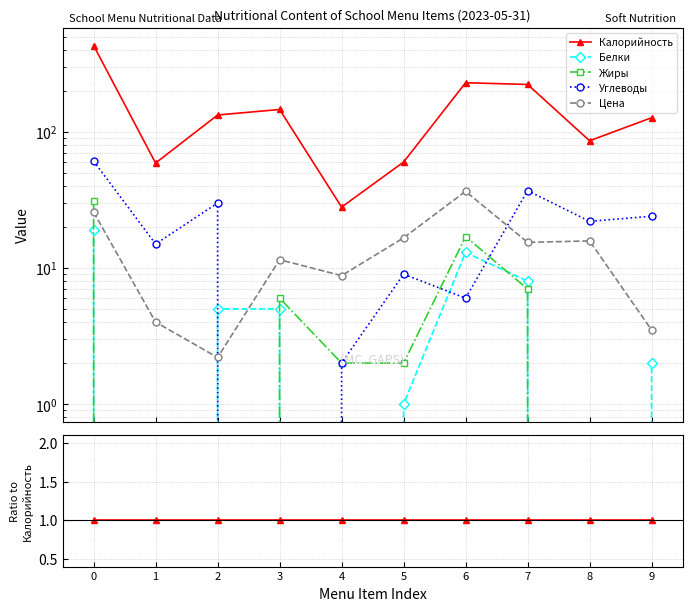

How many intersections are there between Цена and Белки?

2